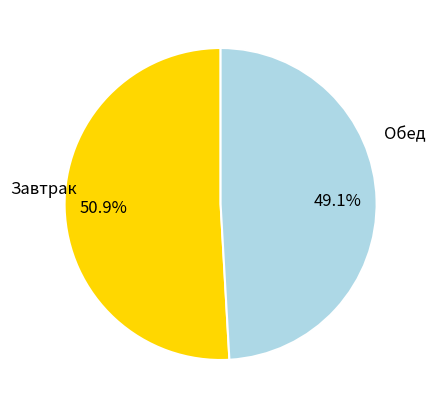

To the nearest percent, what is the average slice percentage?

50%